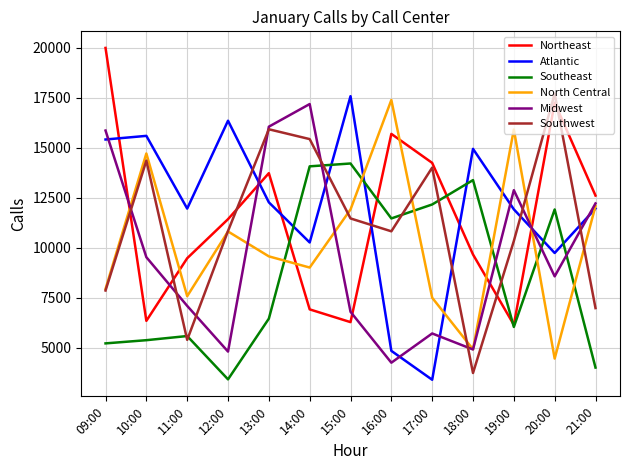

What is the highest value of the Southeast series?

14214